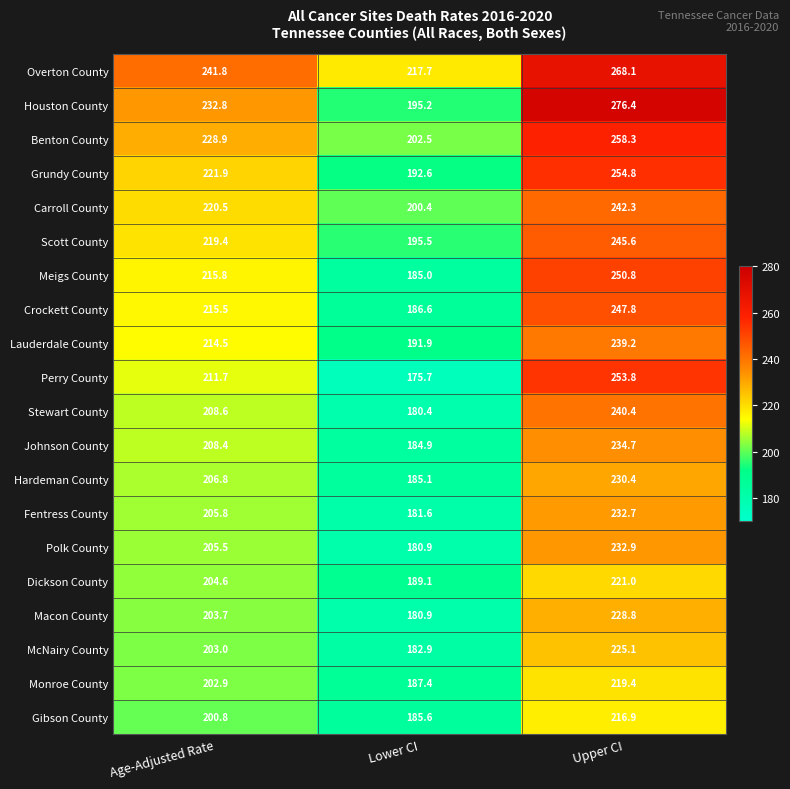

Is it true that Lauderdale County equals 214.5 at Age-Adjusted Rate?

True